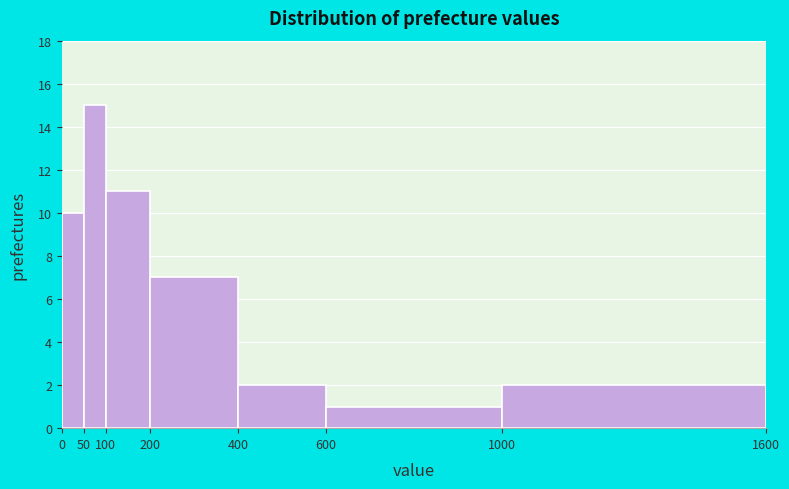

Reading left to right, transcribe this chart: for each bar, give the range it covers on the x-axis and its height. The values are not printed on the chart, so give them approximately, as read against the axis.

0 to 50: 10
50 to 100: 15
100 to 200: 11
200 to 400: 7
400 to 600: 2
600 to 1000: 1
1000 to 1600: 2